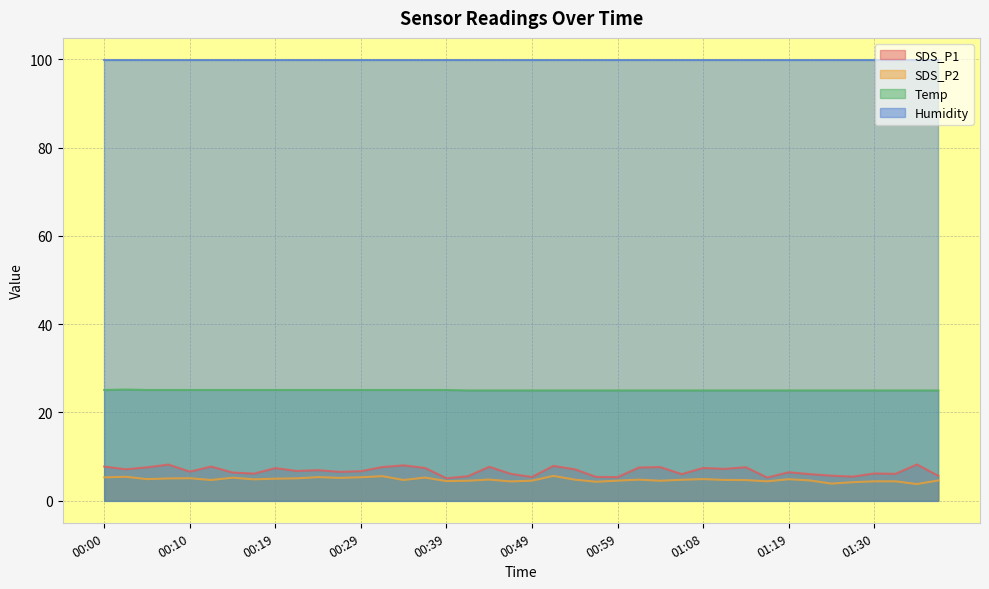

What is the highest value of the SDS_P1 series?

8.2